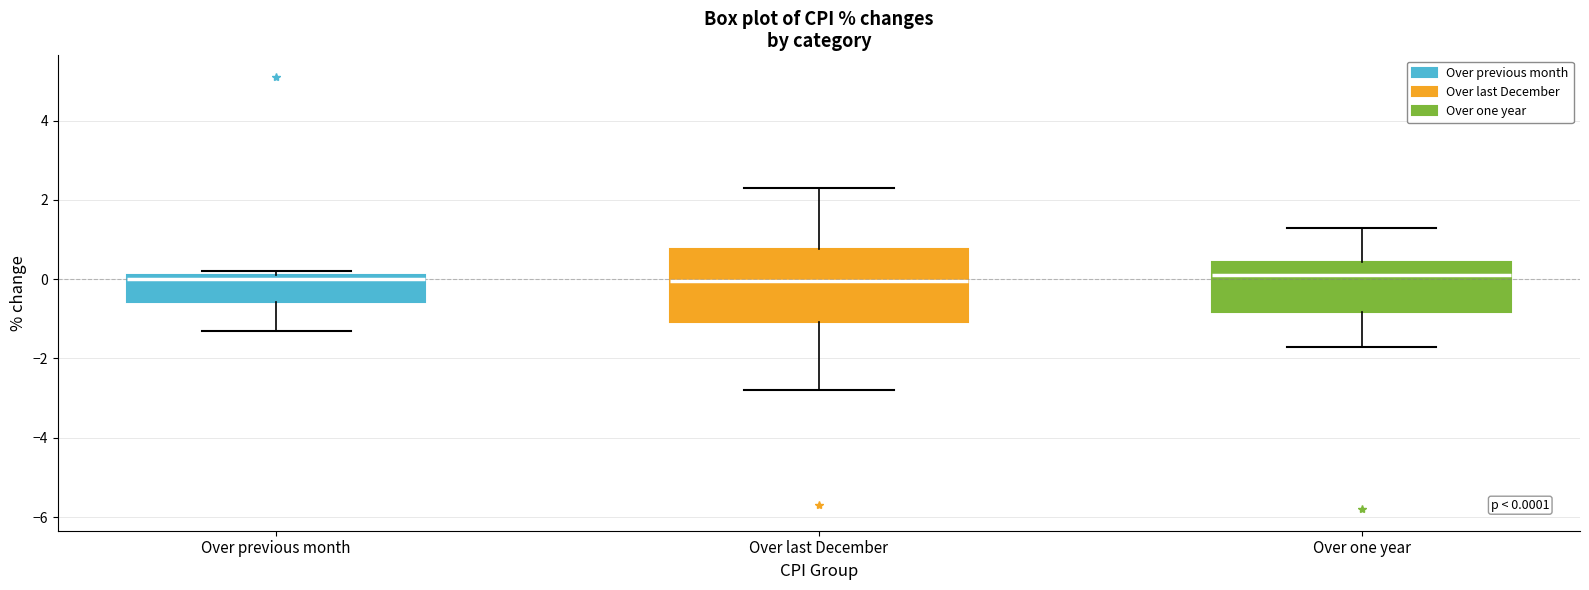

Comparing the boxes themselves (not the whiskers), which one is the tallest?

Over last December